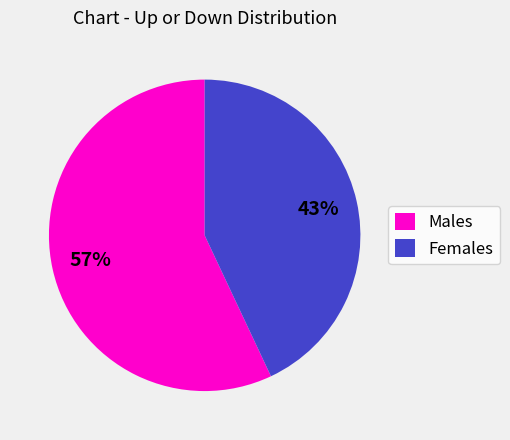

What percentage is the Females slice, to the nearest percent?

43%